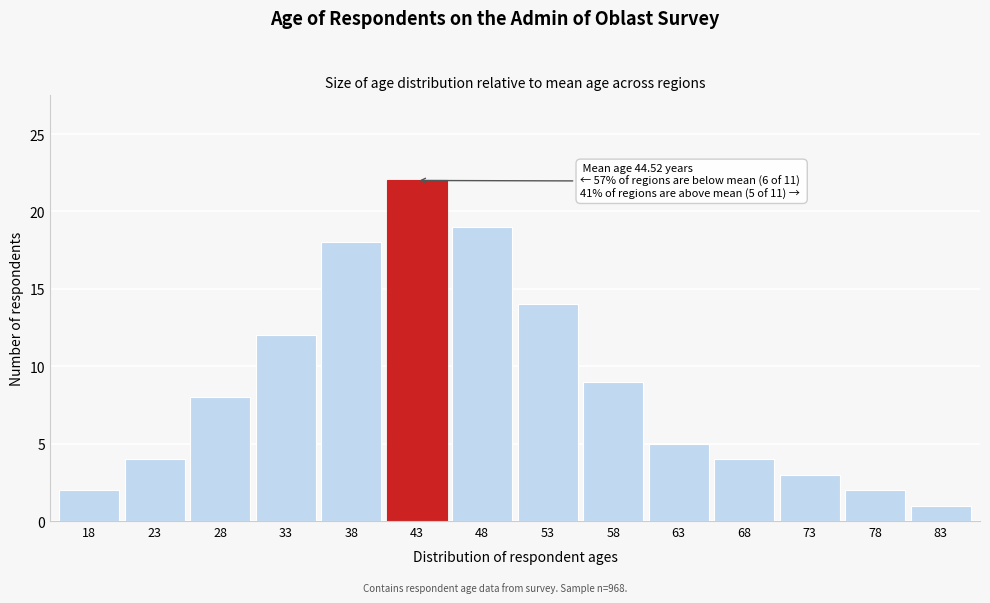

Reading left to right, extract all data points from this chart.

18=2	23=4	28=8	33=12	38=18	43=22	48=19	53=14	58=9	63=5	68=4	73=3	78=2	83=1